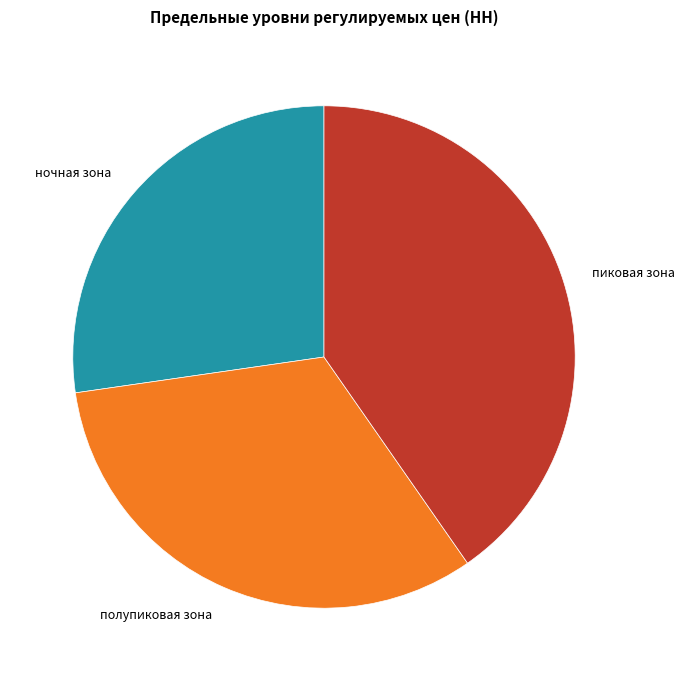

The пиковая зона slice represents 54% of the pie. True or false?

False